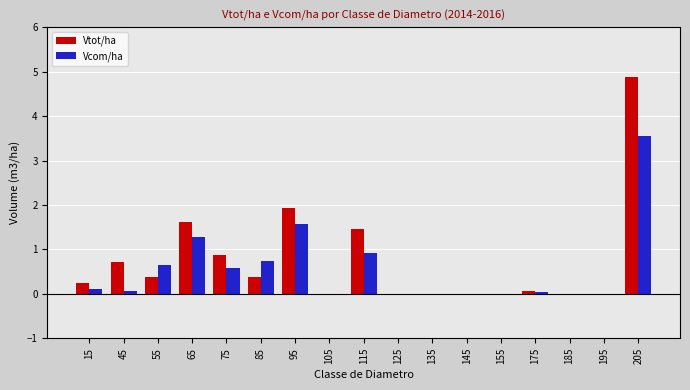

What are all the series names shown in the legend?

Vtot/ha, Vcom/ha